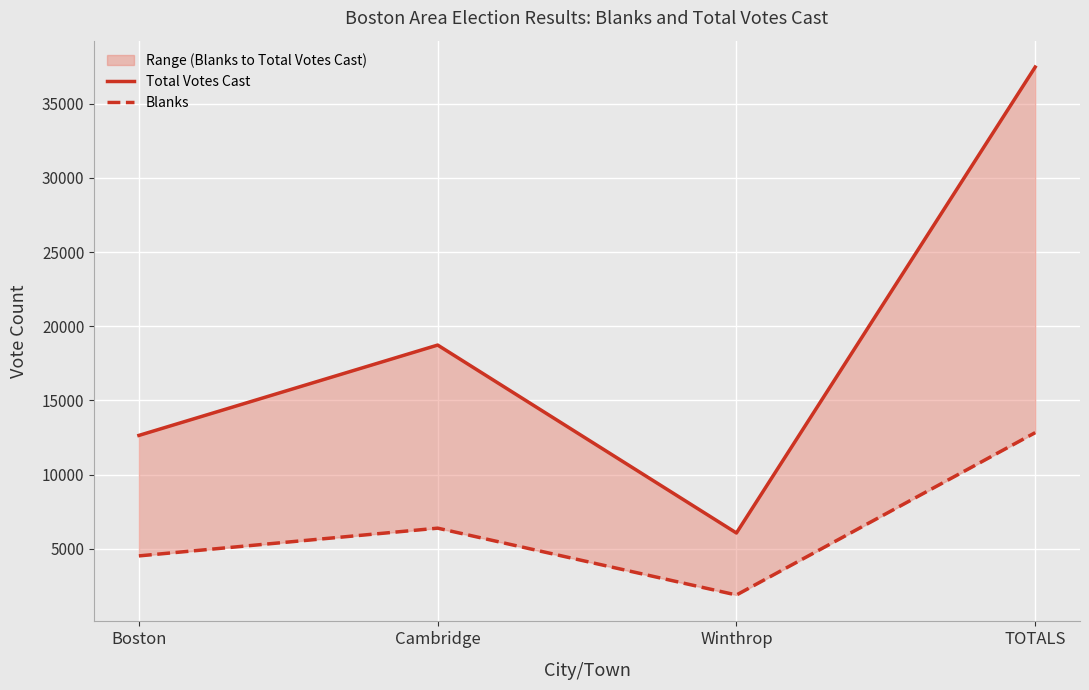

True or false: Blanks and Total Votes Cast cross at least once.

False